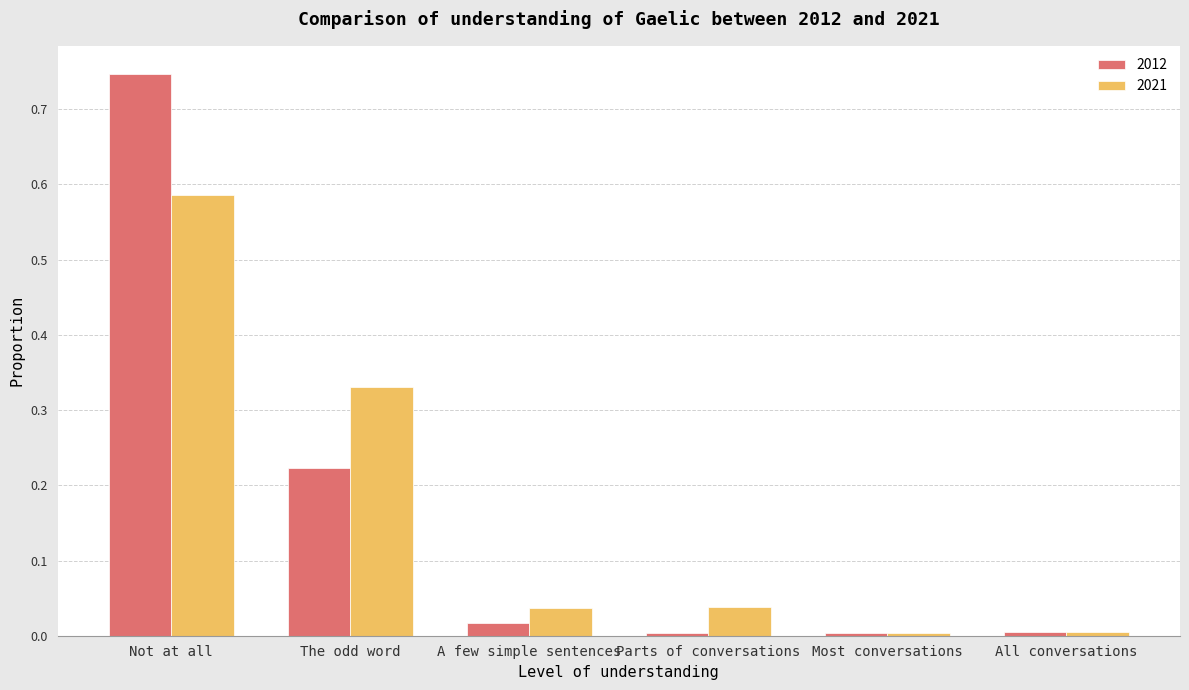

What is the sum of all 2021 values?

1.0